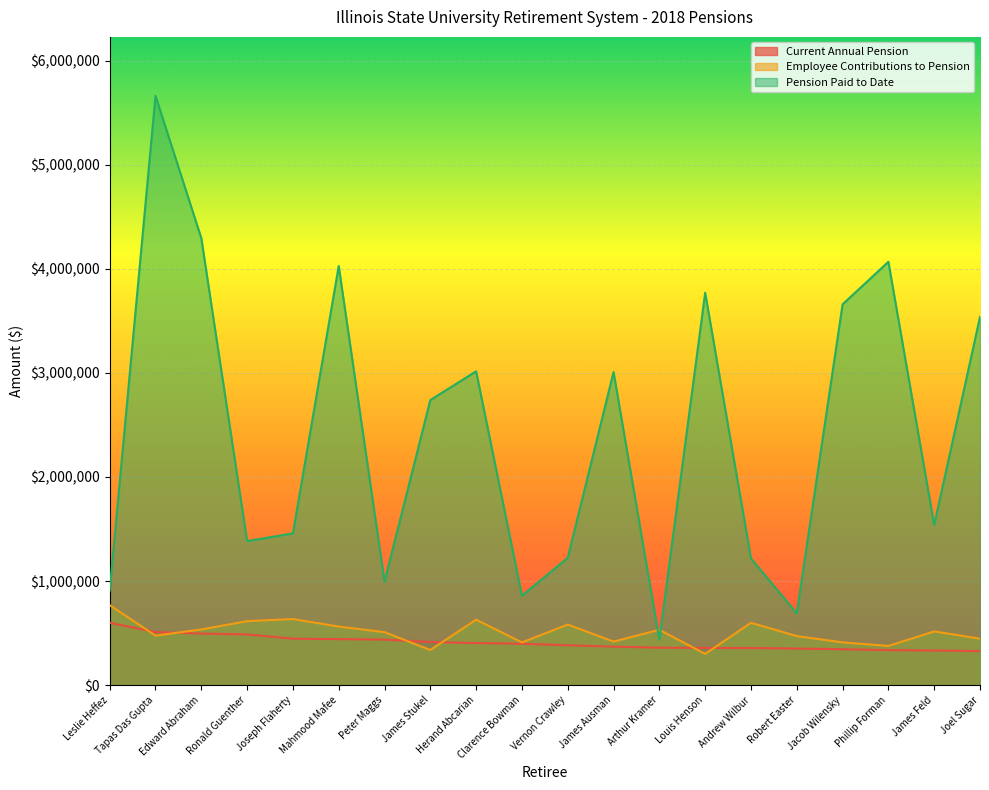

Reading left to right, extract all data points from this chart.

Current Annual Pension: Leslie Heffez=598664.2	Tapas Das Gupta=509596.9	Edward Abraham=495184.3	Ronald Guenther=487287.2	Joseph Flaherty=446288.8	Mahmood Mafee=441967.4	Peter Maggs=437367.7	James Stukel=414355.3	Herand Abcarian=404462.5	Clarence Bowman=397812.2	Vernon Crawley=383260.3	James Ausman=370029.7	Arthur Kramer=360046.8	Louis Henson=357470.2	Andrew Wilbur=356928.8	Robert Easter=351248.8	Jacob Wilensky=344918.4	Phillip Forman=336233.9	James Feld=332532.8	Joel Sugar=327285.0
Employee Contributions to Pension: Leslie Heffez=768610.7	Tapas Das Gupta=475331.3	Edward Abraham=535165.2	Ronald Guenther=614646.5	Joseph Flaherty=635126.8	Mahmood Mafee=562570.2	Peter Maggs=509122.8	James Stukel=337523.8	Herand Abcarian=628986.7	Clarence Bowman=410283.8	Vernon Crawley=581987.3	James Ausman=418470.9	Arthur Kramer=532035.7	Louis Henson=300265.9	Andrew Wilbur=599074.2	Robert Easter=471219.0	Jacob Wilensky=410791.5	Phillip Forman=376541.2	James Feld=516149.2	Joel Sugar=446642.8
Pension Paid to Date: Leslie Heffez=908856.7	Tapas Das Gupta=5662616.6	Edward Abraham=4295015.6	Ronald Guenther=1384321.6	Joseph Flaherty=1458085.3	Mahmood Mafee=4027466.8	Peter Maggs=994400.8	James Stukel=2739368.4	Herand Abcarian=3015608.0	Clarence Bowman=859065.0	Vernon Crawley=1223344.9	James Ausman=3008178.9	Arthur Kramer=436787.7	Louis Henson=3770533.5	Andrew Wilbur=1217240.8	Robert Easter=690317.3	Jacob Wilensky=3659029.9	Phillip Forman=4067669.2	James Feld=1539025.2	Joel Sugar=3538332.8